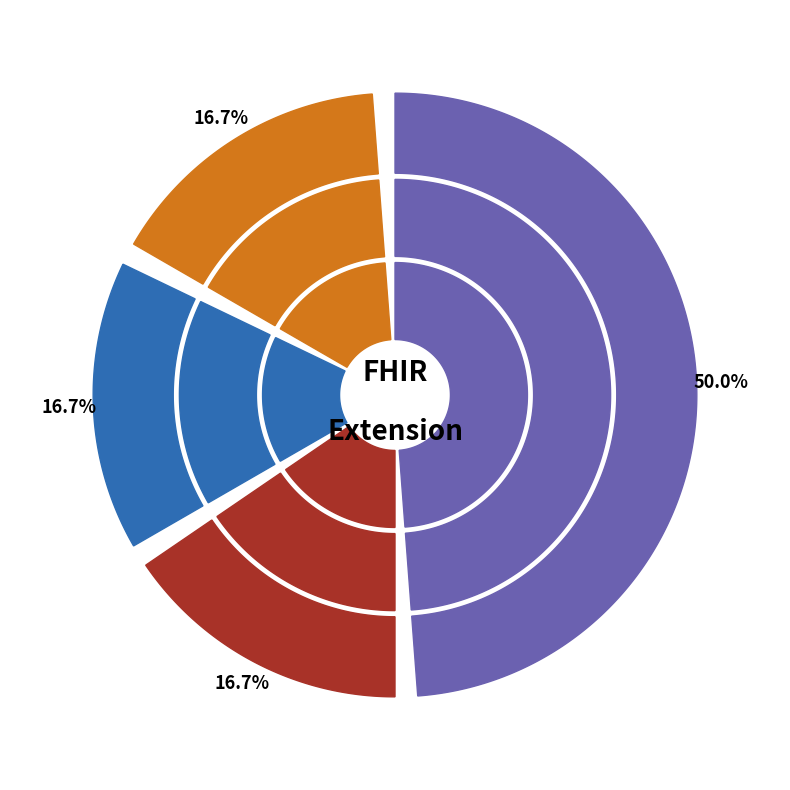

To the nearest percent, what is the difference between the largest and smallest slice percentages?

33%